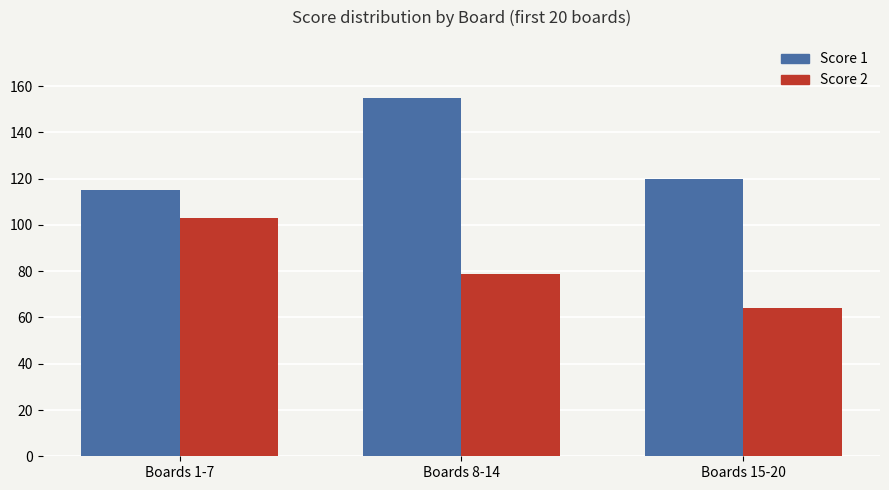

What is the spread (max minus min) of values at Boards 8-14?

76